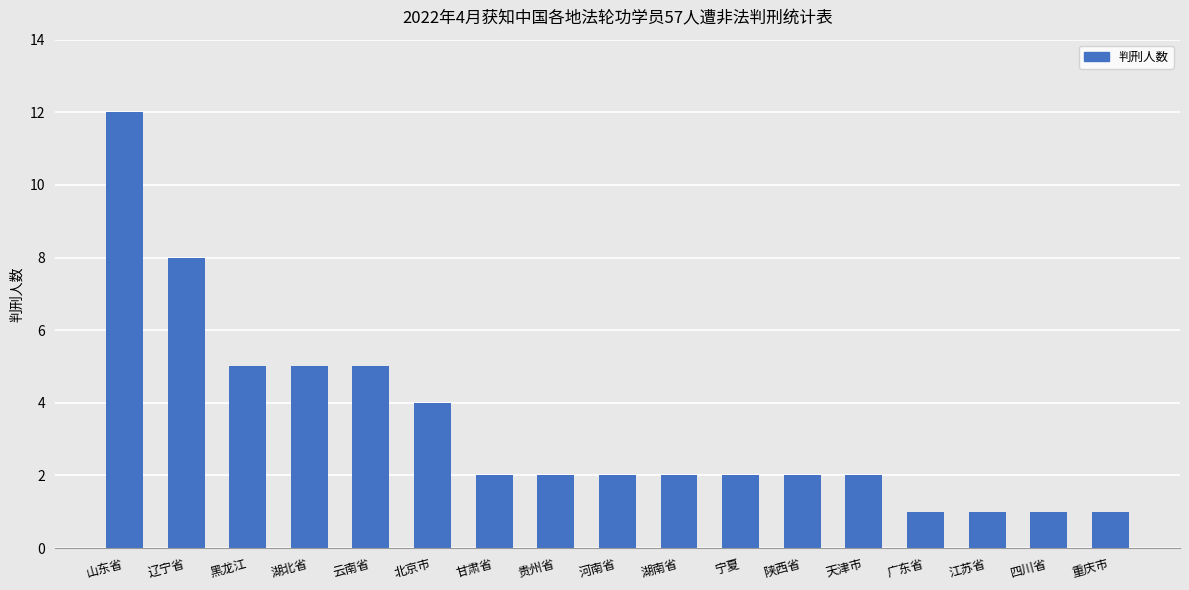

Reading left to right, what are all the values shown in this chart?

山东省=12	辽宁省=8	黑龙江=5	湖北省=5	云南省=5	北京市=4	甘肃省=2	贵州省=2	河南省=2	湖南省=2	宁夏=2	陕西省=2	天津市=2	广东省=1	江苏省=1	四川省=1	重庆市=1